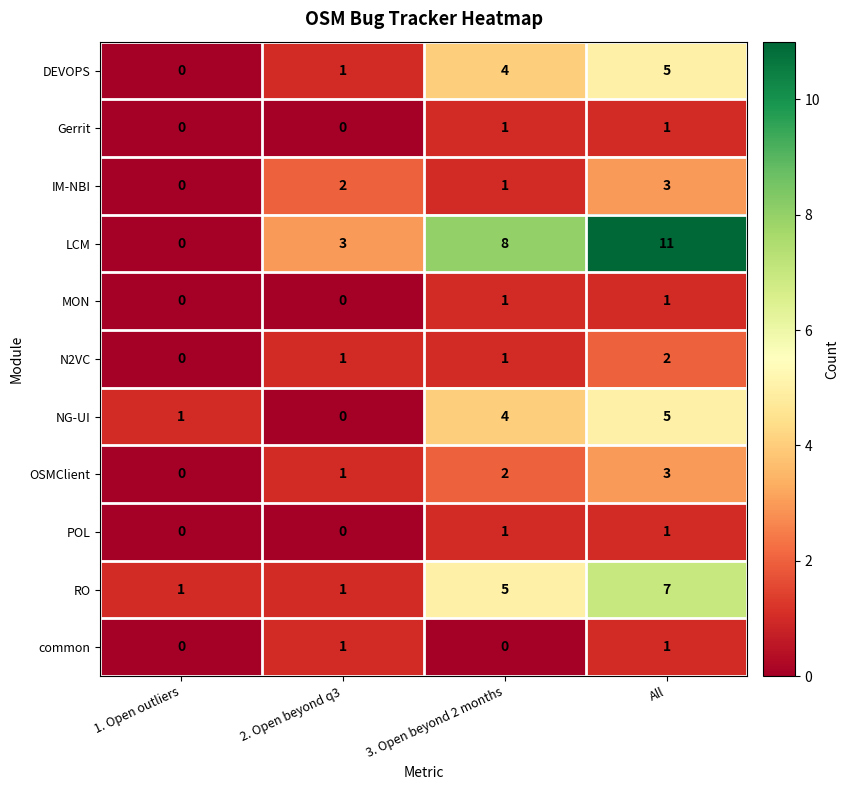

The DEVOPS series shows 2 at 1. Open outliers. True or false?

False